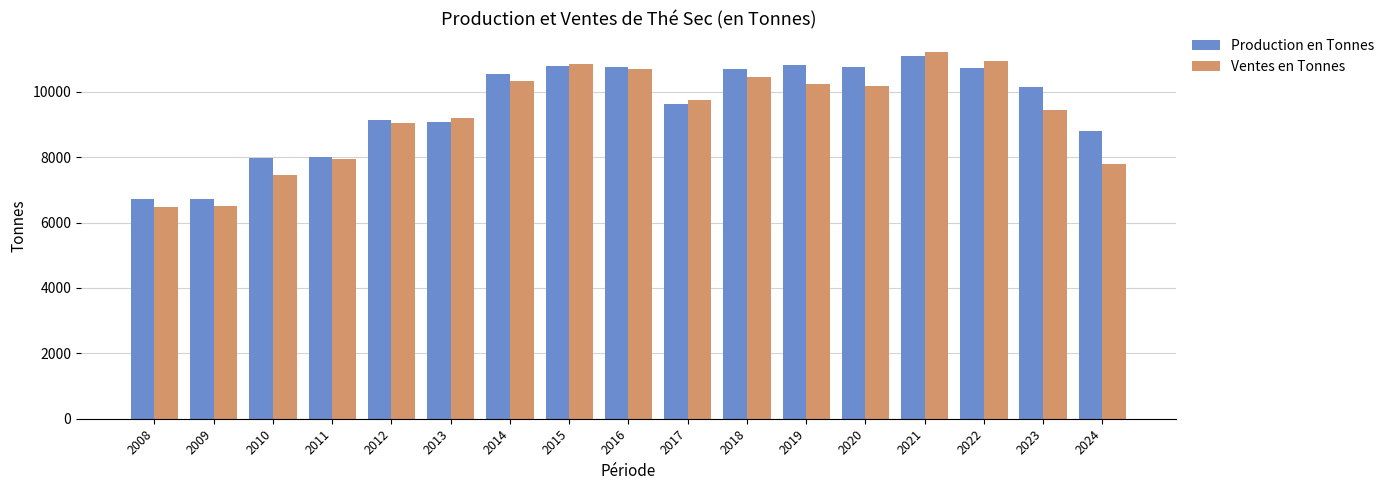

What is the difference between the maximum and minimum values in the Production en Tonnes series?

4382.3